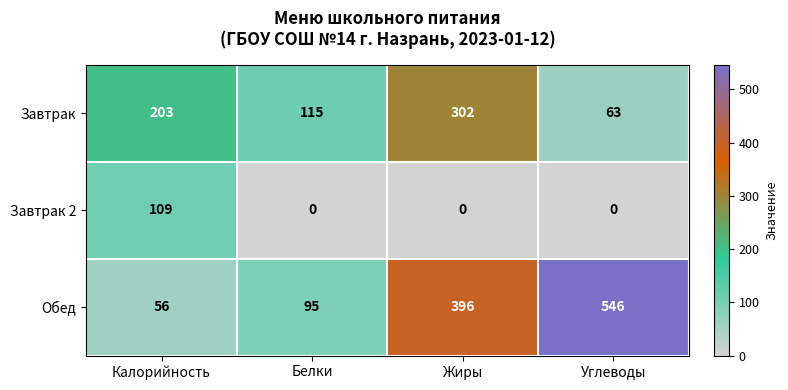

Which category has the highest value in the Завтрак 2 series?

Калорийность